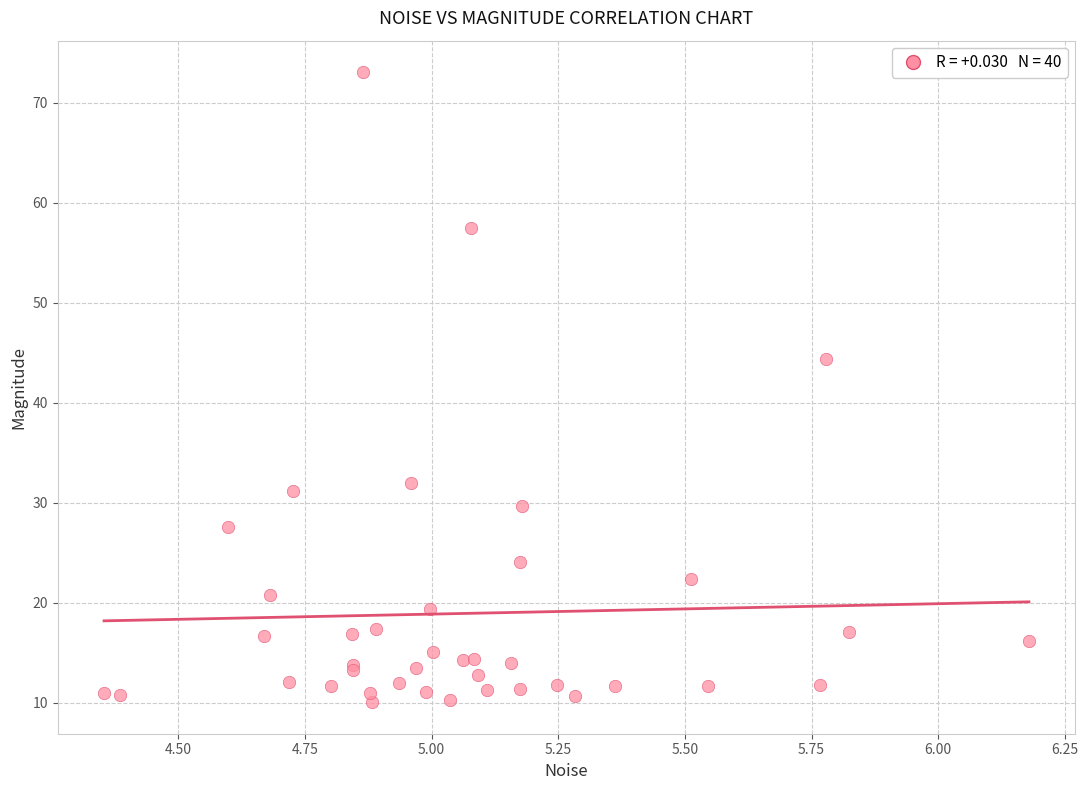

What Y value in the scatter plot is closest to 41?

44.4